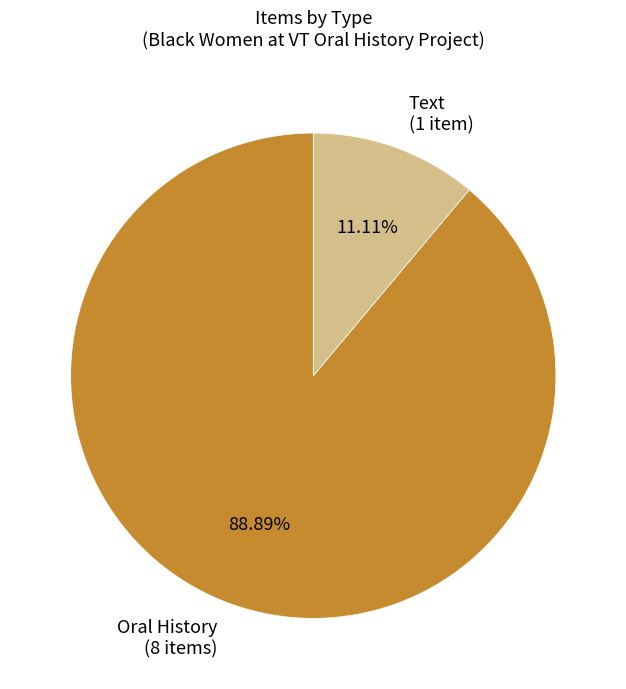

Which slice is the largest?

Oral History (8 items)